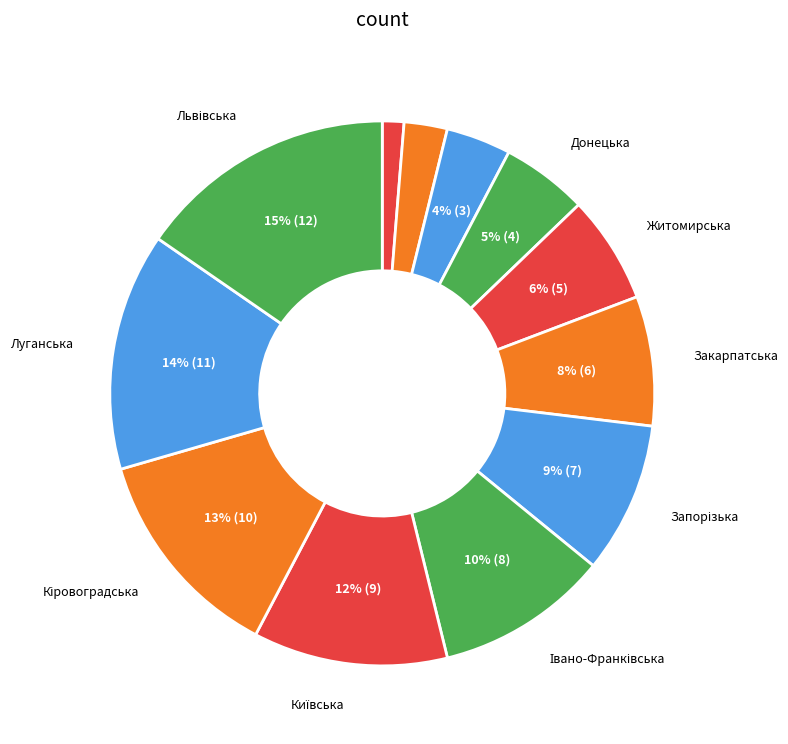

Count the number of slices in the pie.

12